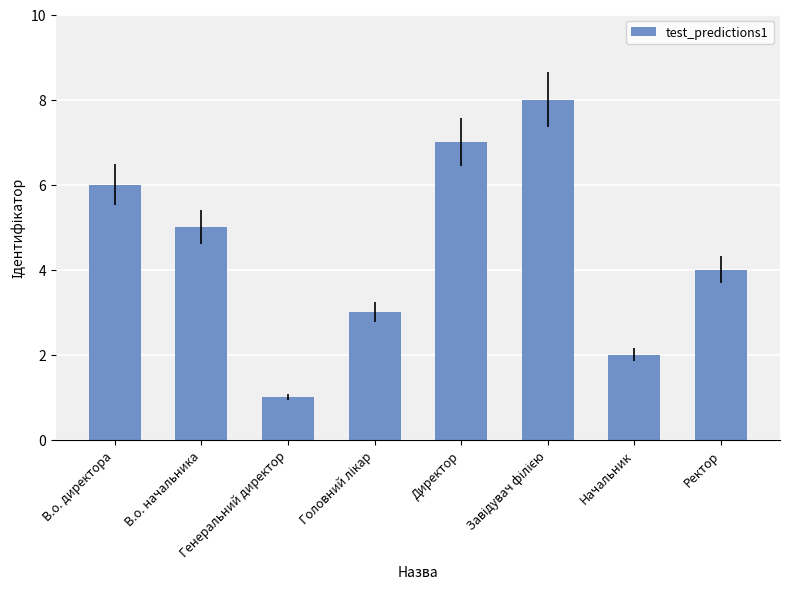

Between Ректор and Генеральний директор, which is larger?

Ректор